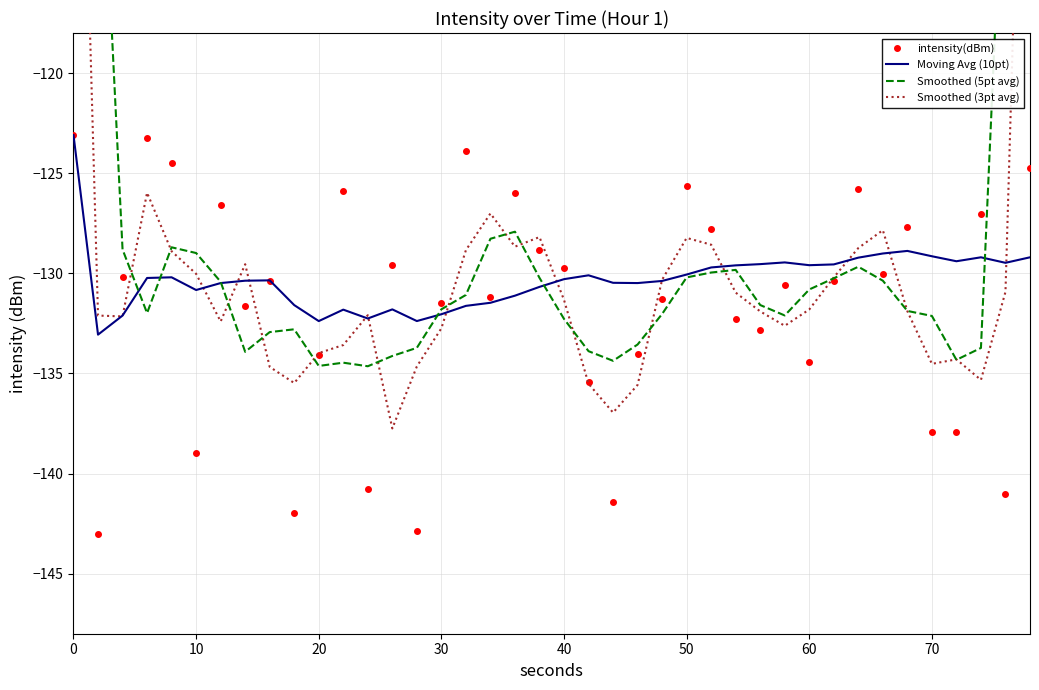

List the series in order of their peak value, highest first.

Smoothed (5pt avg), Smoothed (3pt avg), intensity(dBm), Moving Avg (10pt)